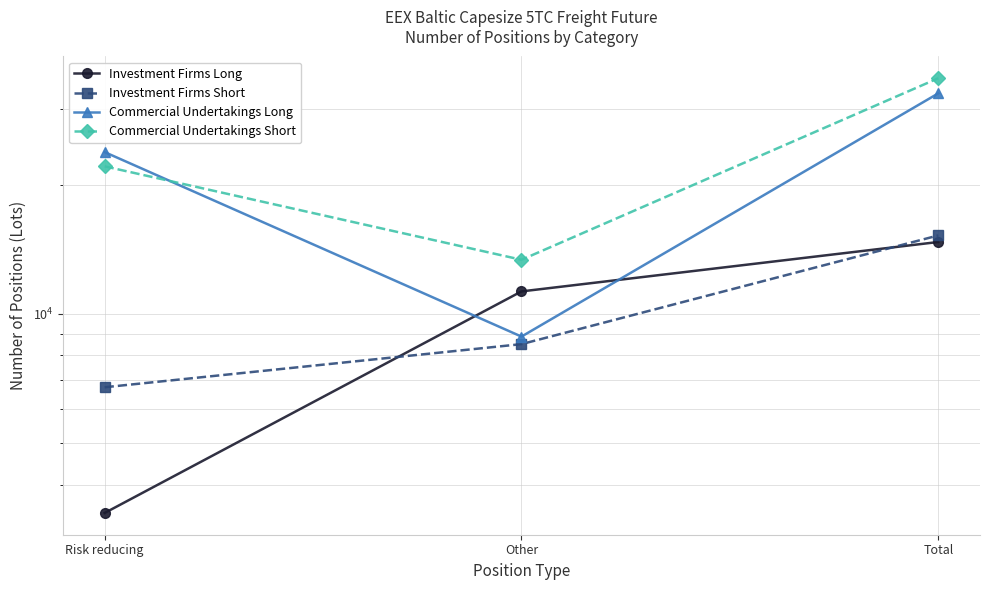

What is the label of the 1st point from the left?

Risk reducing